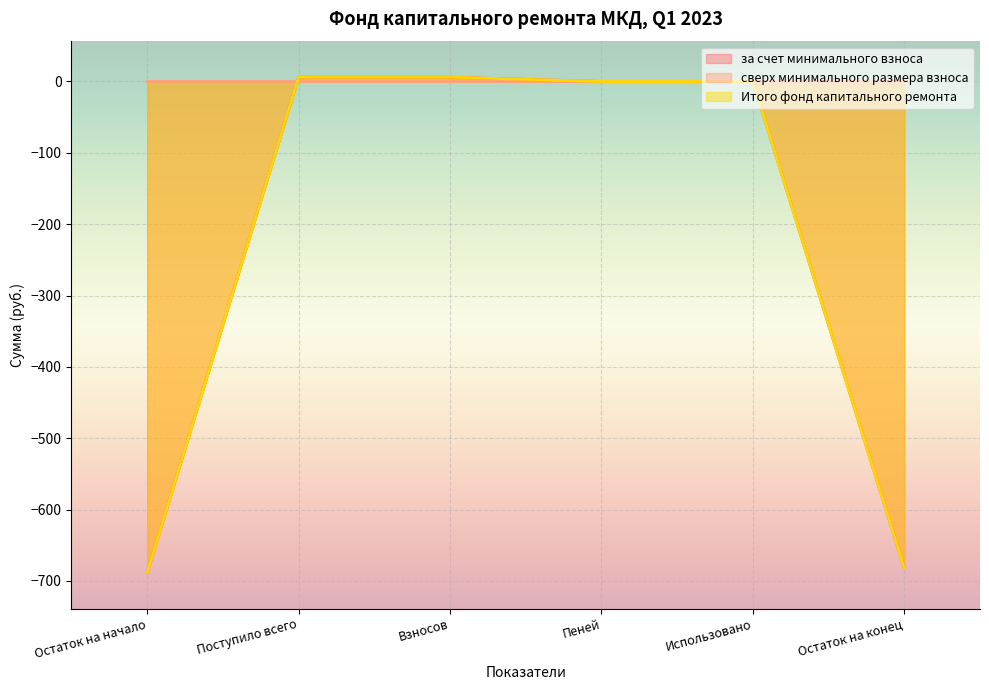

True or false: Итого фонд капитального ремонта has more than 2 points higher than both neighbors.

False